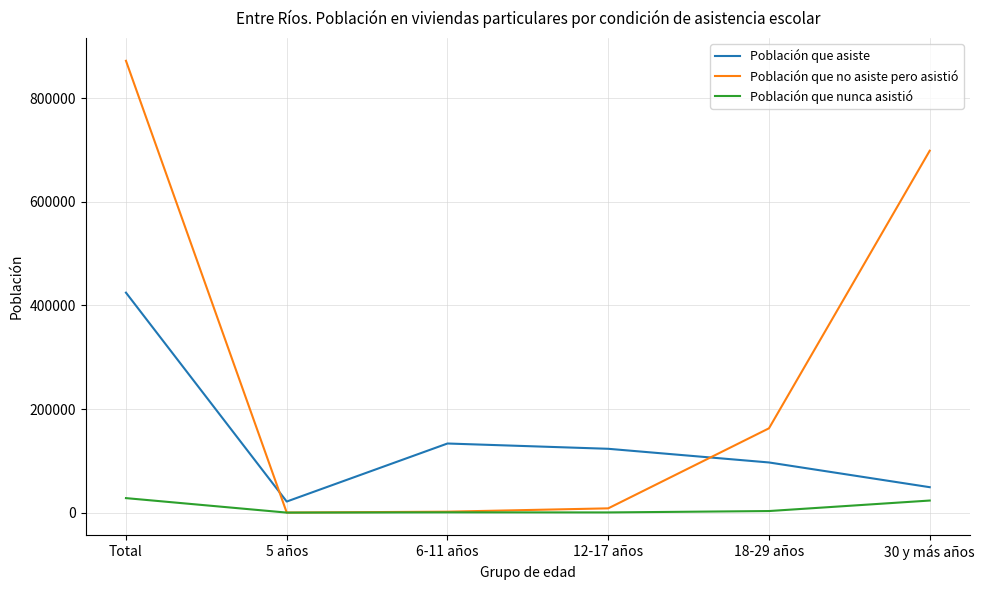

What is the spread (max minus min) of values at Total?

843826